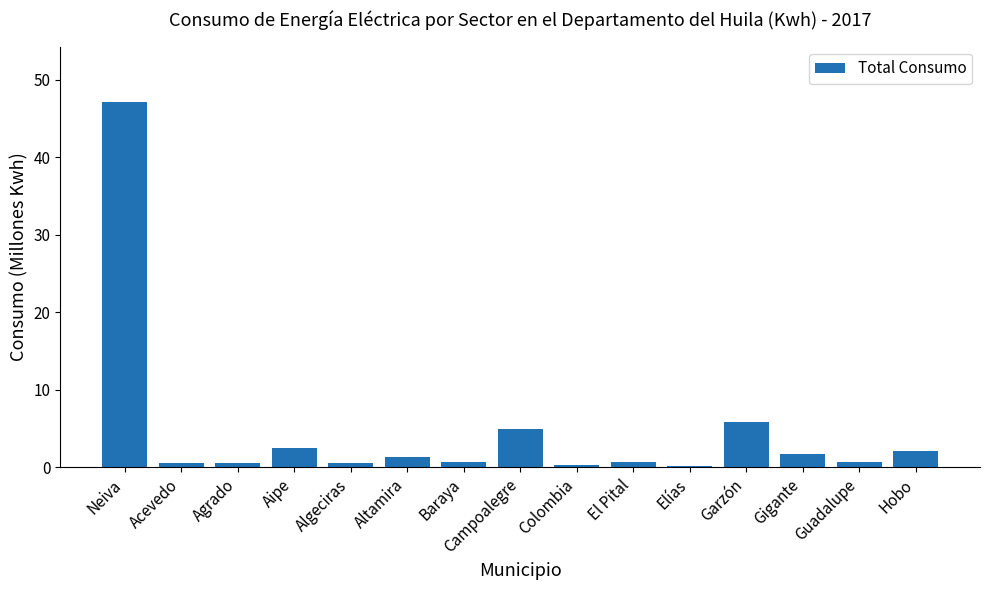

What is the maximum value shown in the chart?

47.2